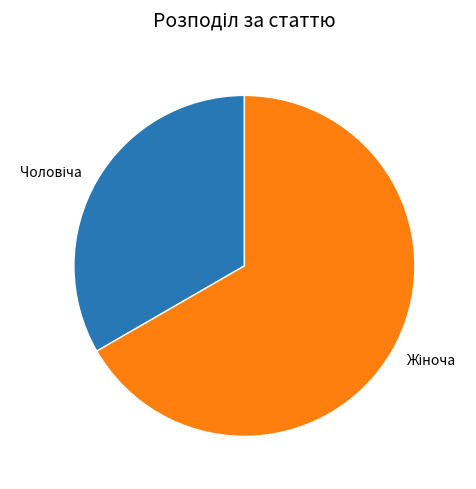

Does any single category account for the majority?

Yes